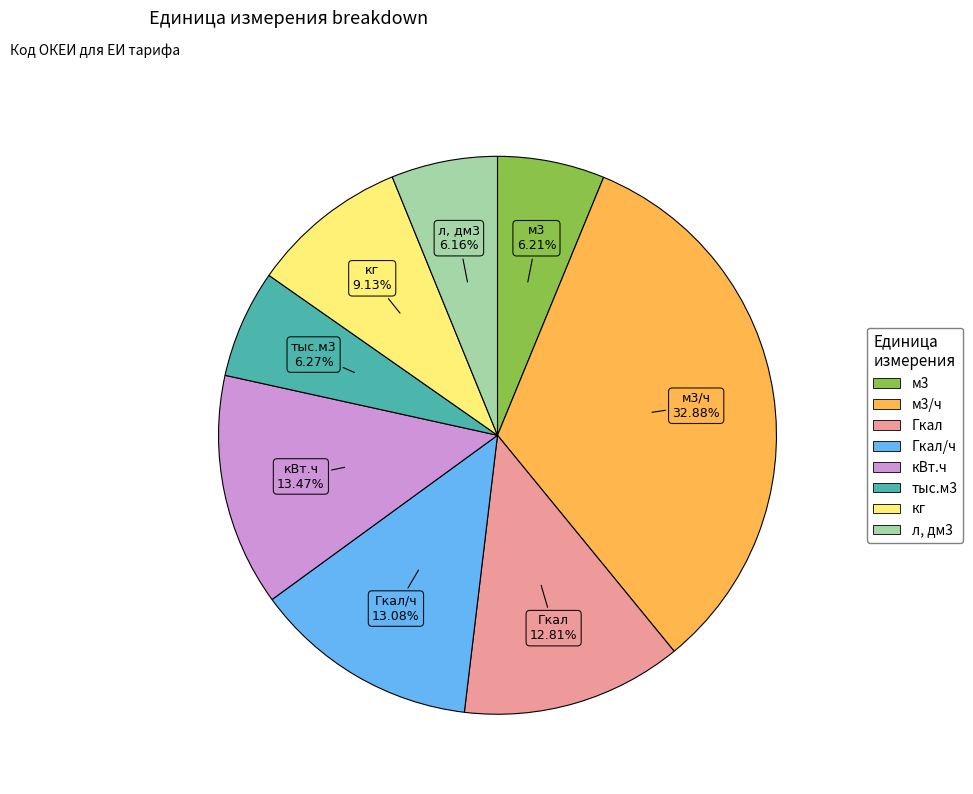

Is there a majority slice in this chart?

No